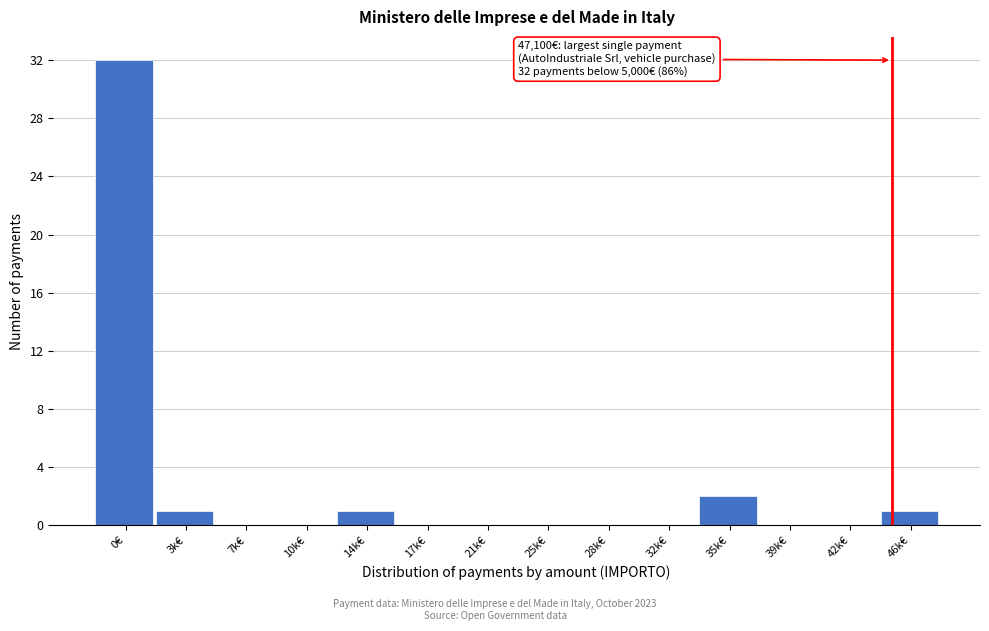

Reading left to right, transcribe all the data shown in this chart.

0€=32	3k€=1	7k€=0	10k€=0	14k€=1	17k€=0	21k€=0	25k€=0	28k€=0	32k€=0	35k€=2	39k€=0	42k€=0	46k€=1